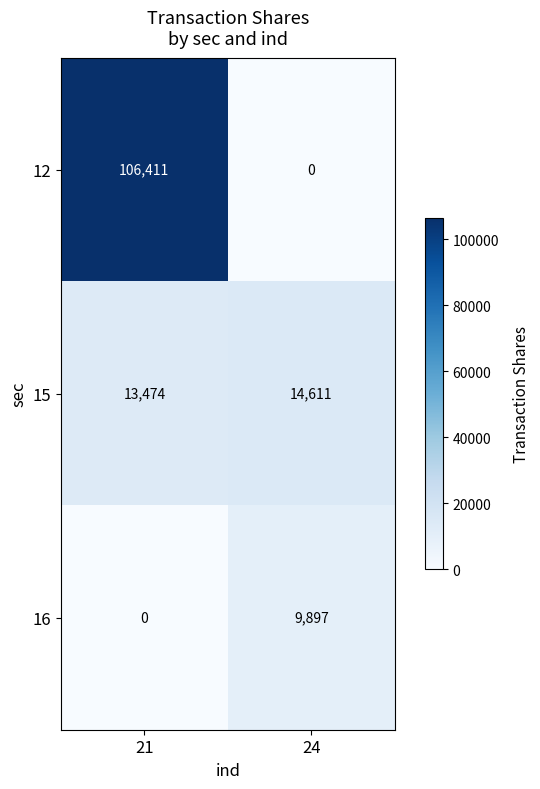

What is the difference between the maximum and minimum values in the 12 series?

106411